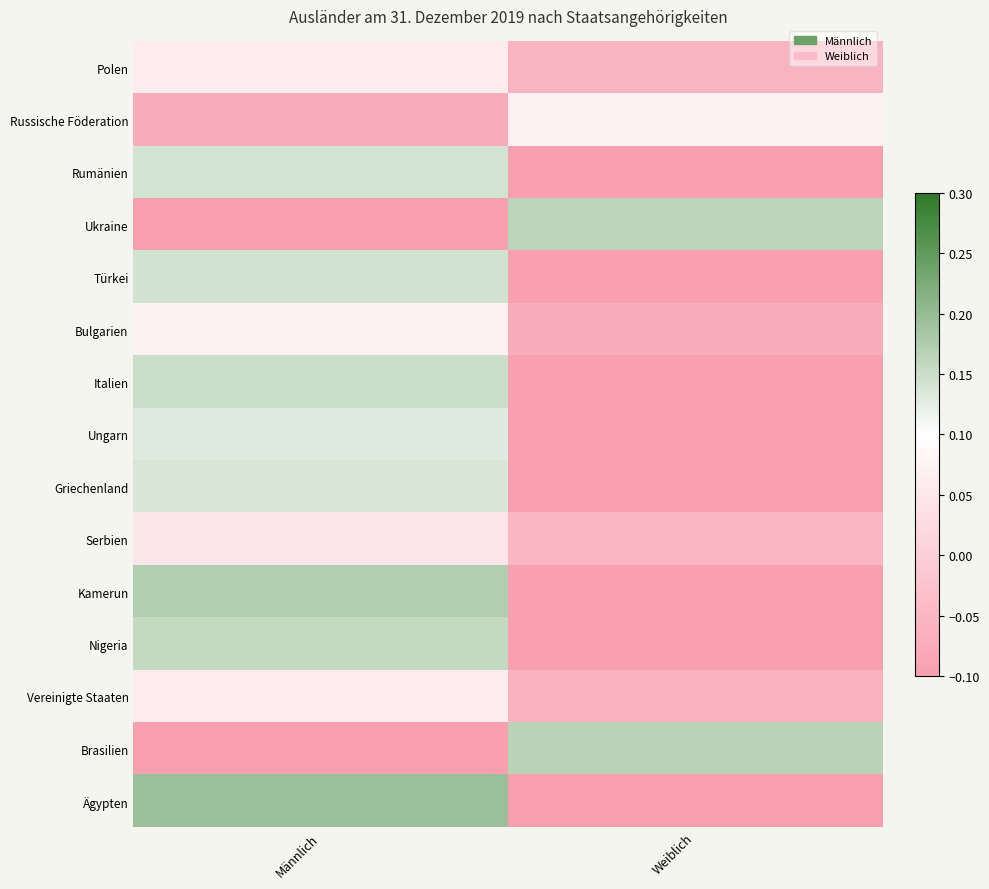

At how many categories does at least one series exceed 0?

2